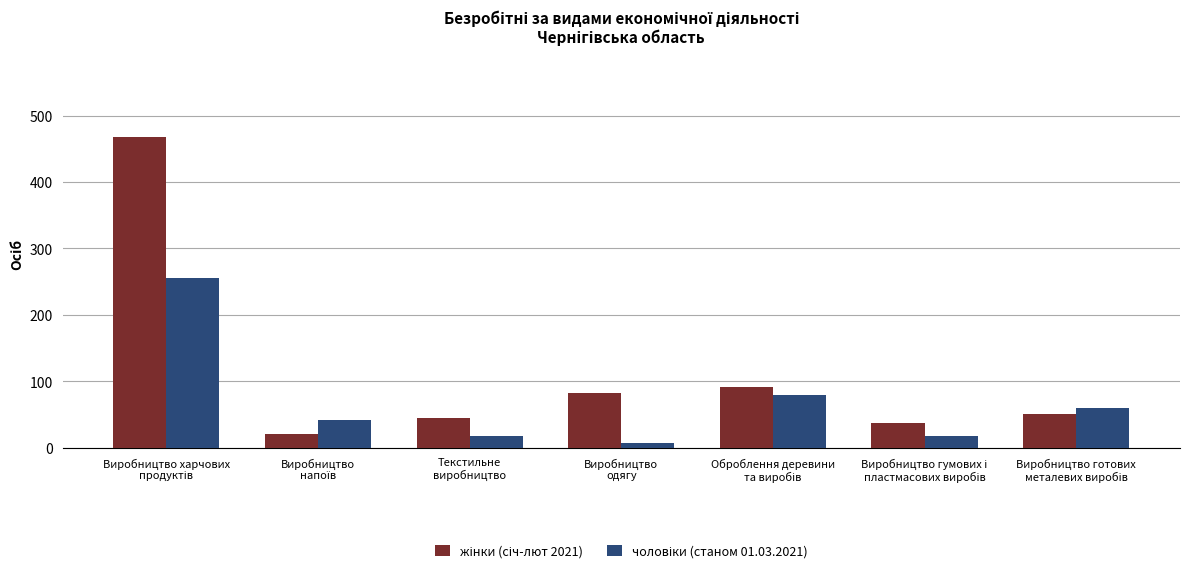

How many series are shown in this chart?

2